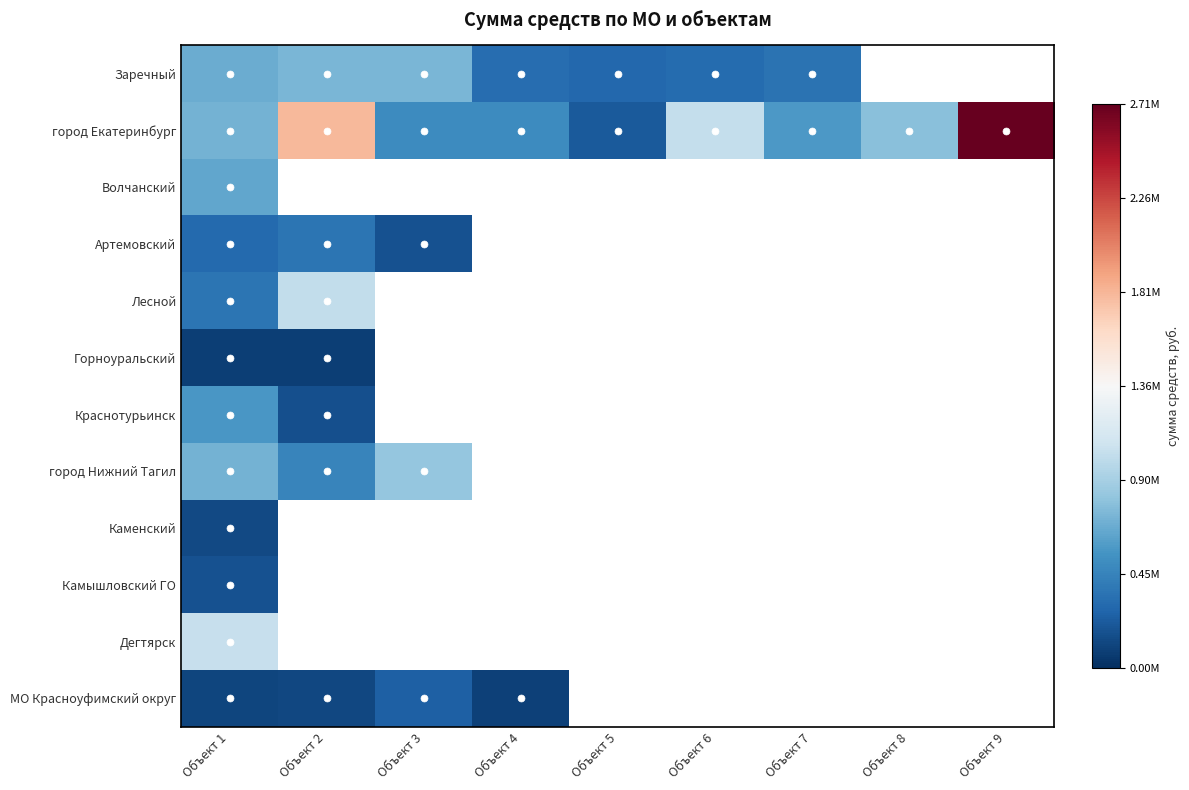

Which series changed the most between Объект 4 and Объект 8?

город Екатеринбург